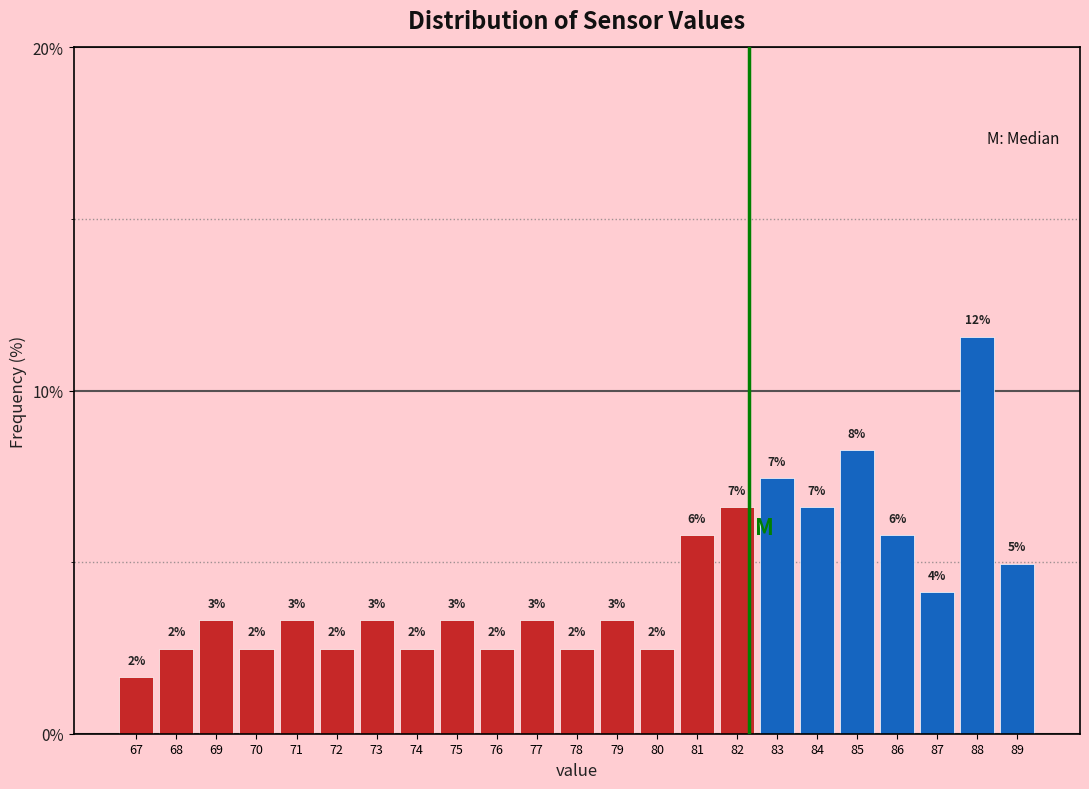

Does the chart contain any negative values?

No